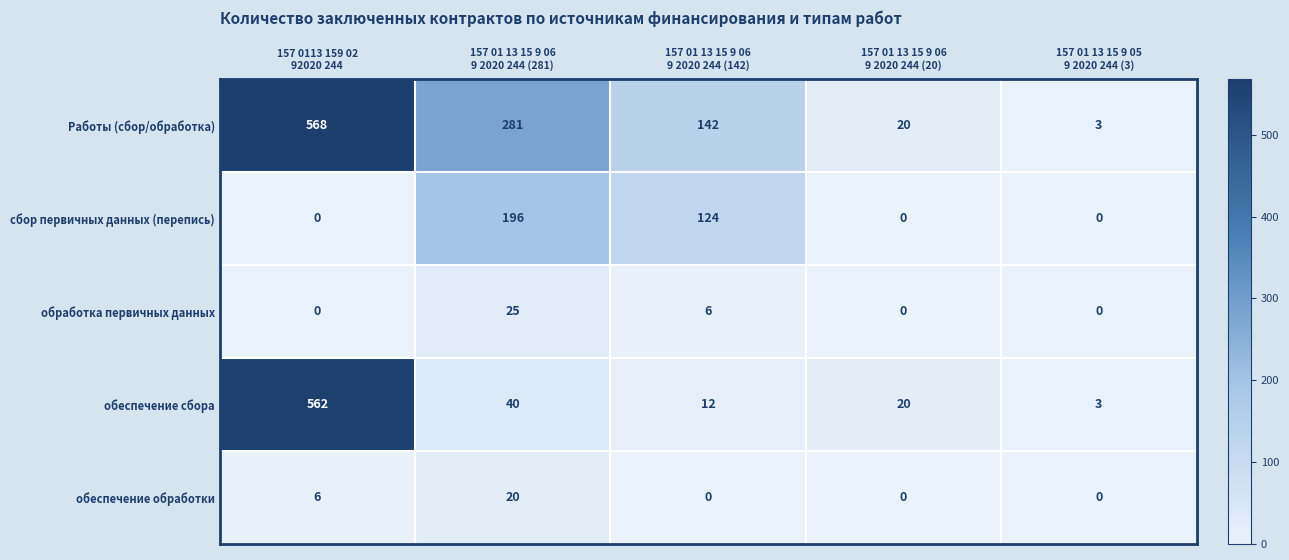

Which series has the largest total across all categories?

Работы (сбор/обработка)